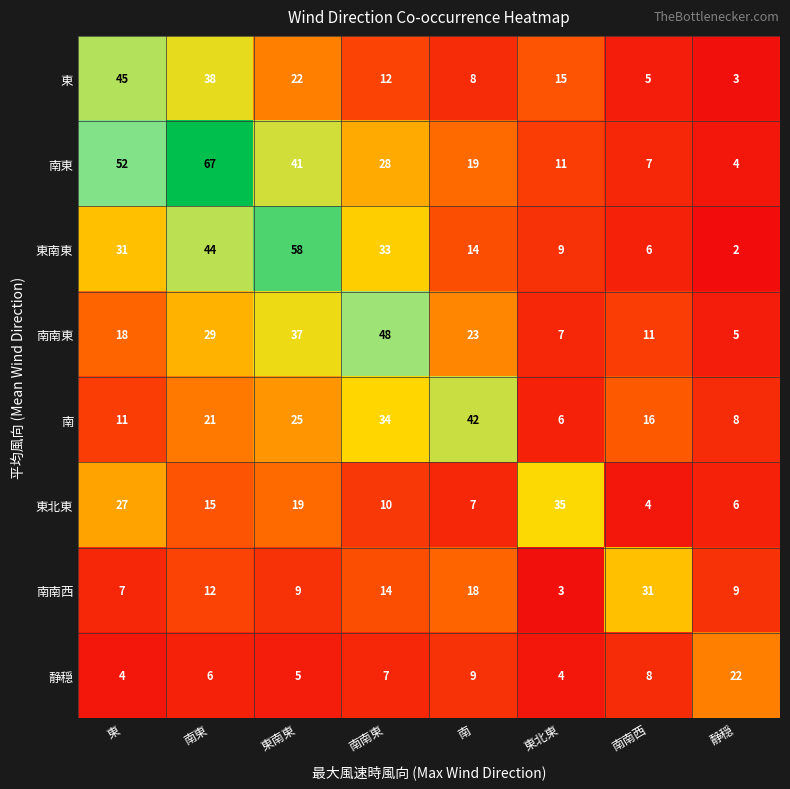

True or false: 南南東 has a value of 11 at 南.

False